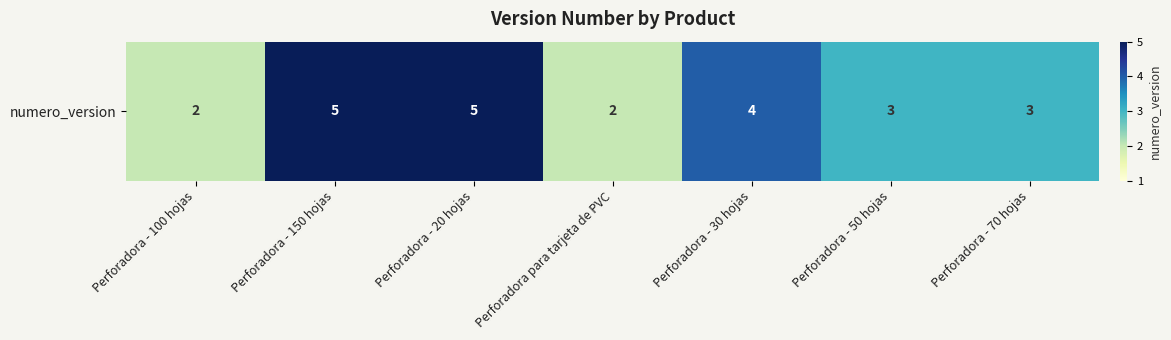

Where does the data first go above 3?

Perforadora - 150 hojas